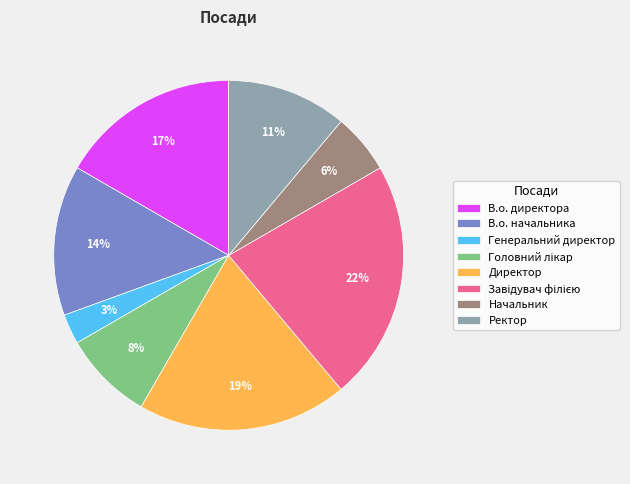

To the nearest percent, what is the average slice percentage?

12%